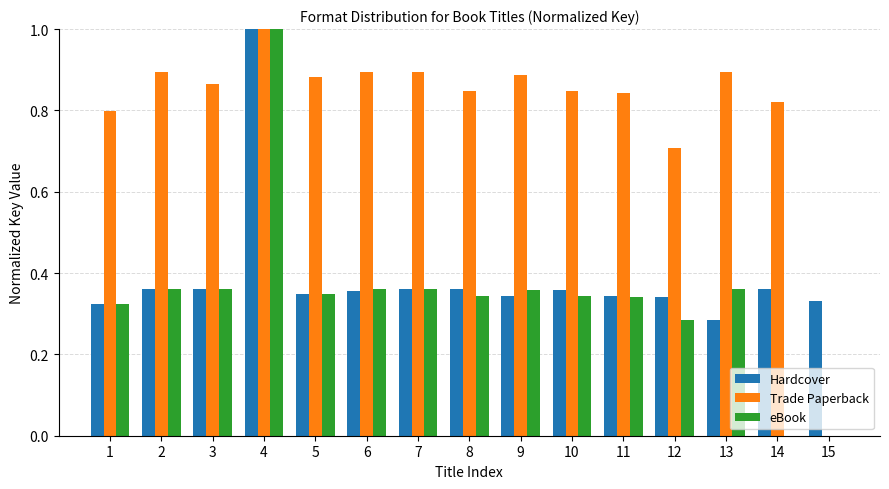

What is the highest value of the Trade Paperback series?

1.0